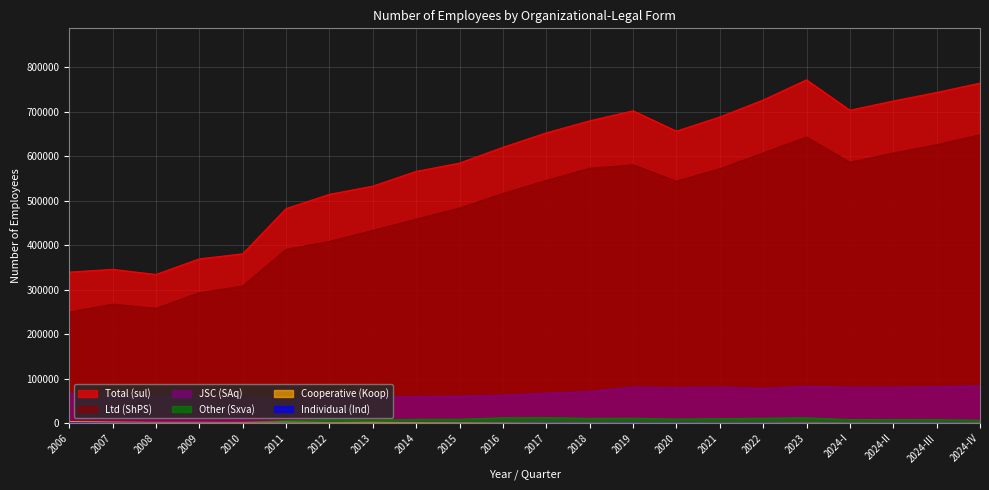

At how many categories does at least one series exceed 297436?

22